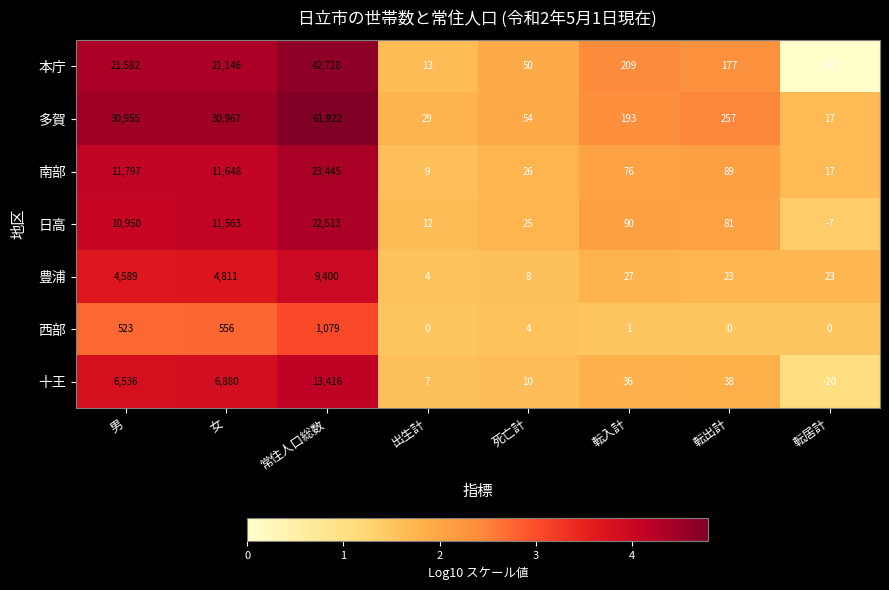

The value of 西部 at 男 is 862. True or false?

False